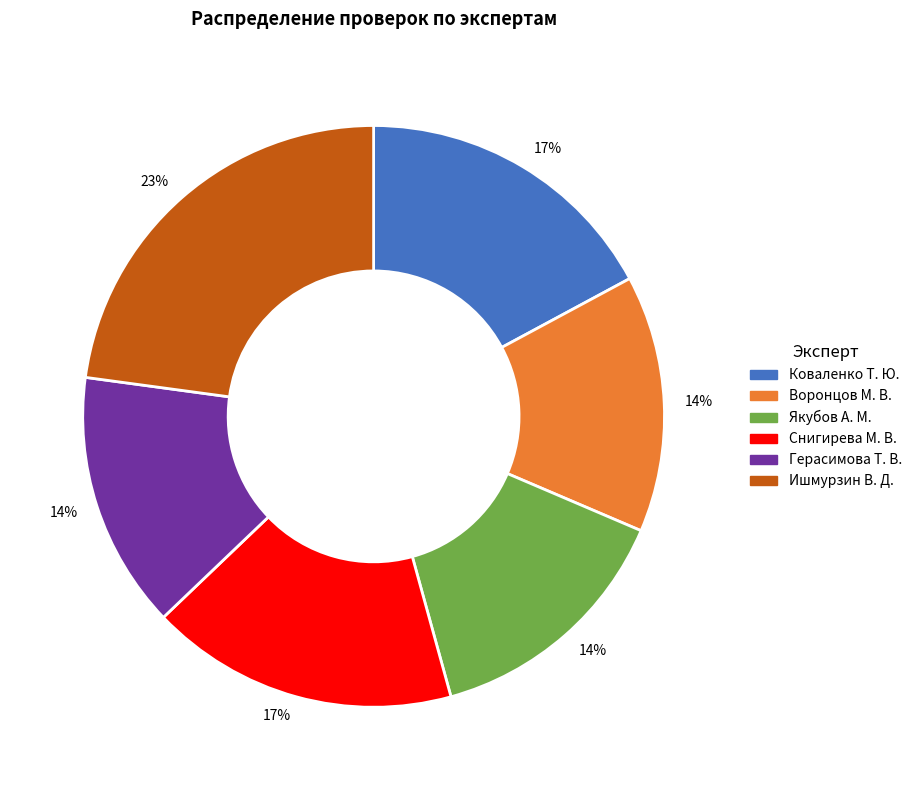

Is there any slice that represents more than half of the pie?

No